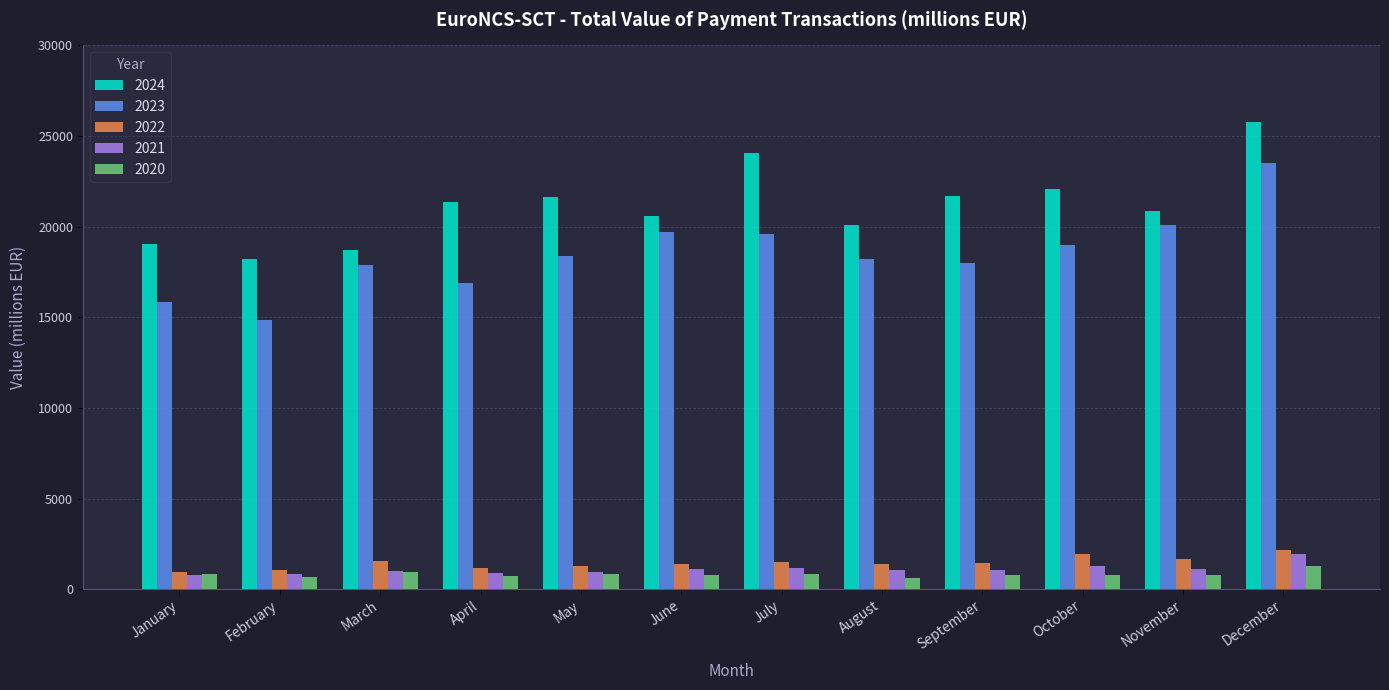

The 2022 series shows 1655.5 at November. True or false?

True